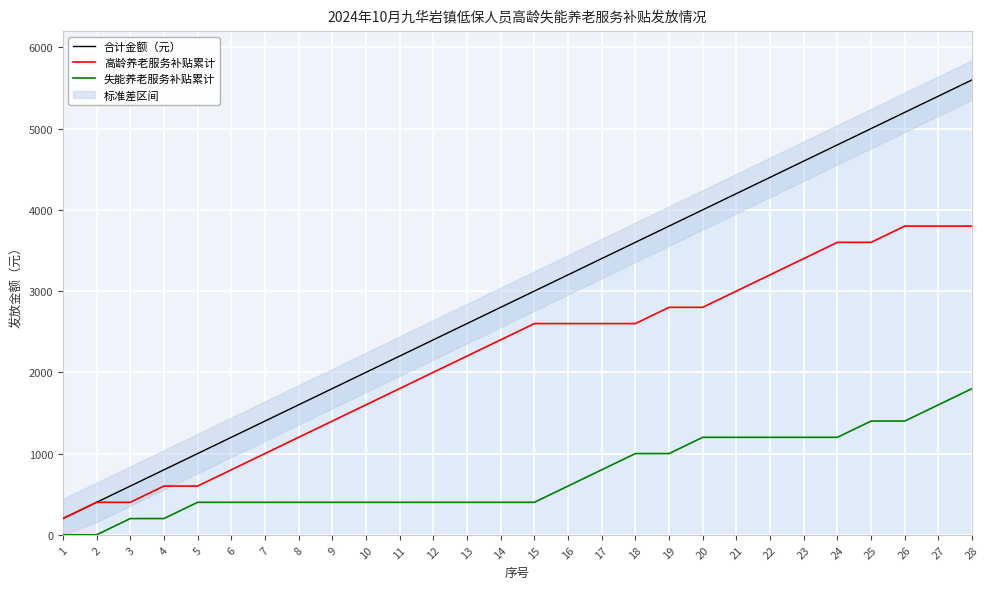

Where is 高龄养老服务补贴累计 nearest to the value 2000?

12